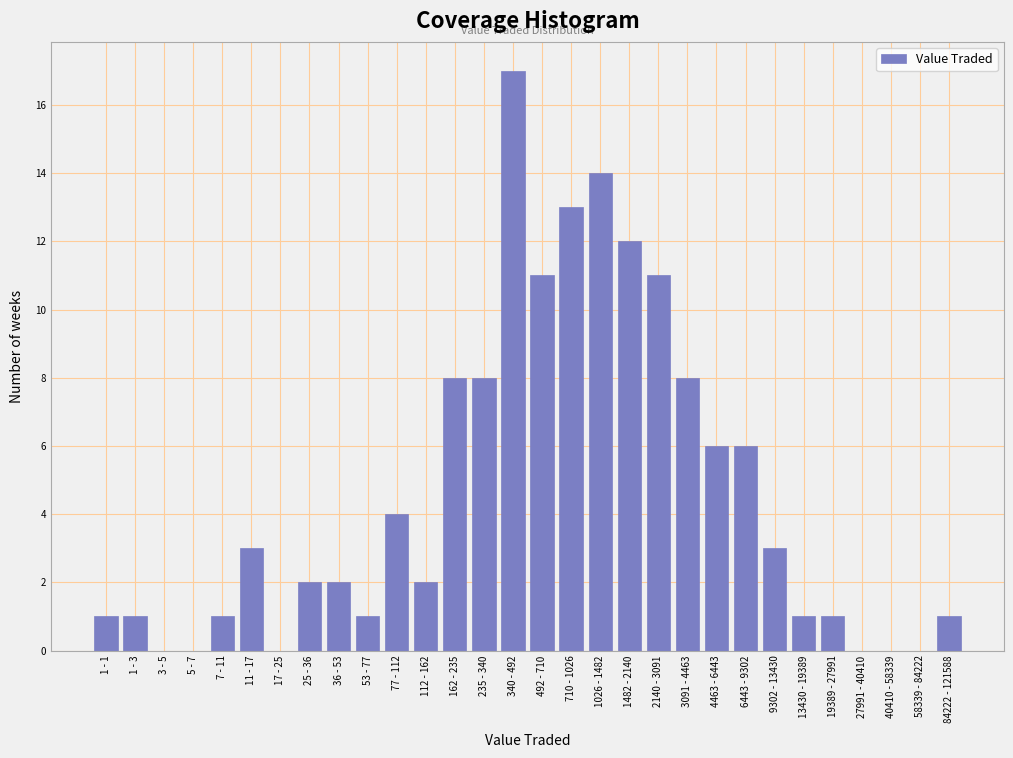

Reading left to right, extract all data points from this chart.

1 - 1=1	1 - 3=1	3 - 5=0	5 - 7=0	7 - 11=1	11 - 17=3	17 - 25=0	25 - 36=2	36 - 53=2	53 - 77=1	77 - 112=4	112 - 162=2	162 - 235=8	235 - 340=8	340 - 492=17	492 - 710=11	710 - 1026=13	1026 - 1482=14	1482 - 2140=12	2140 - 3091=11	3091 - 4463=8	4463 - 6443=6	6443 - 9302=6	9302 - 13430=3	13430 - 19389=1	19389 - 27991=1	27991 - 40410=0	40410 - 58339=0	58339 - 84222=0	84222 - 121588=1